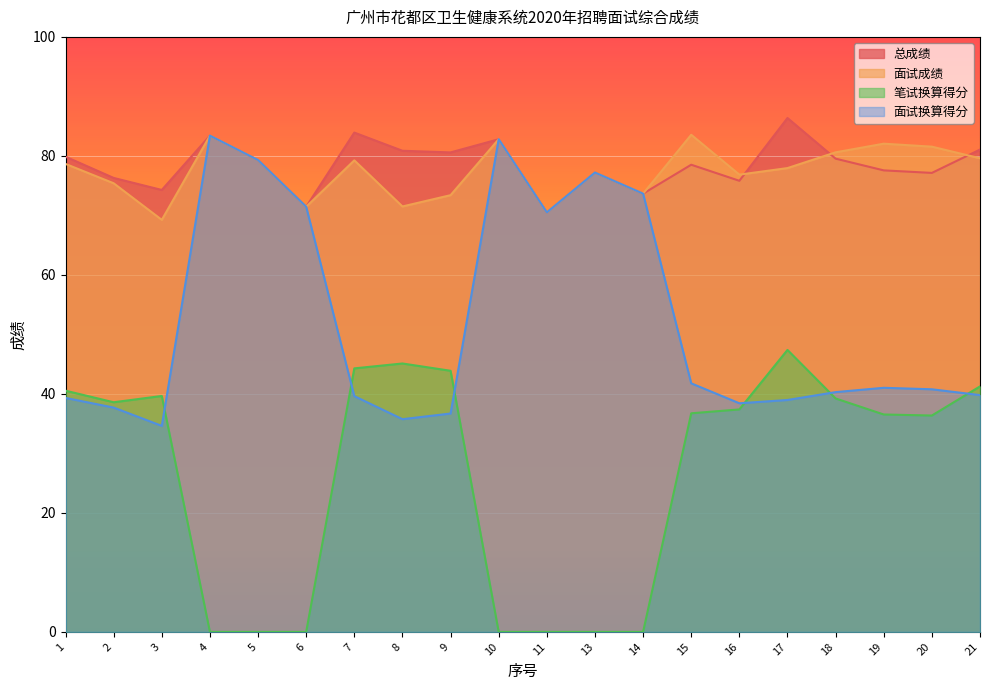

What is the value of the 总成绩 point at the 8th from the left?

80.9